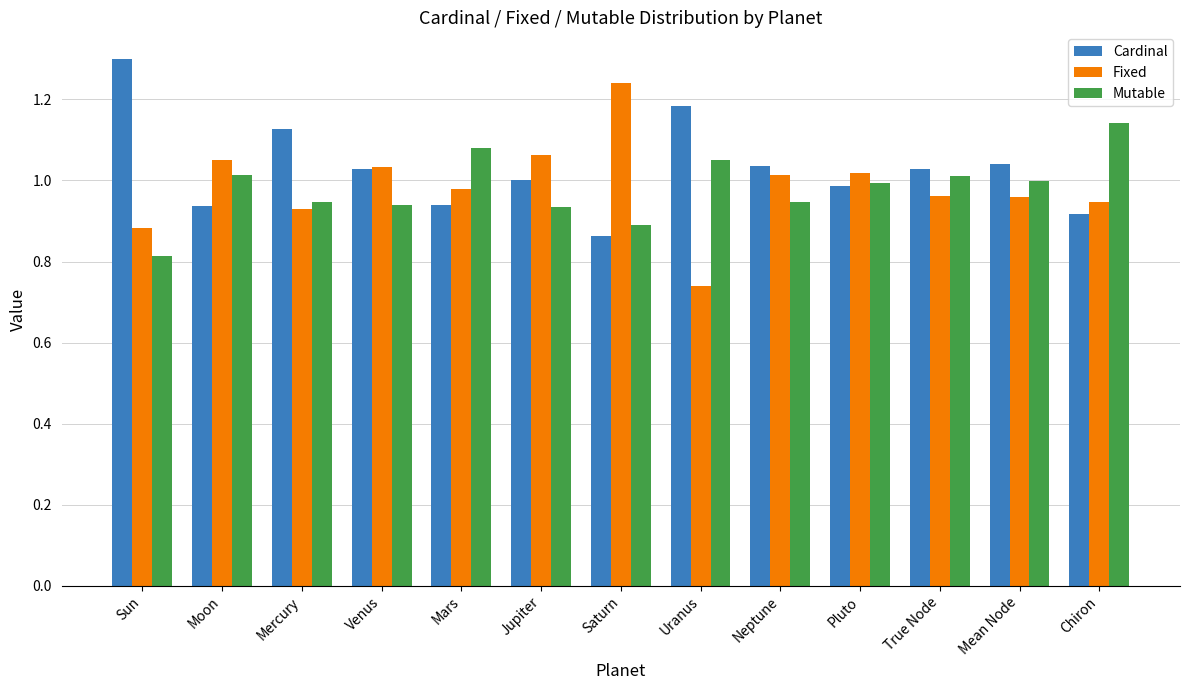

How many bars are there in each group?

3